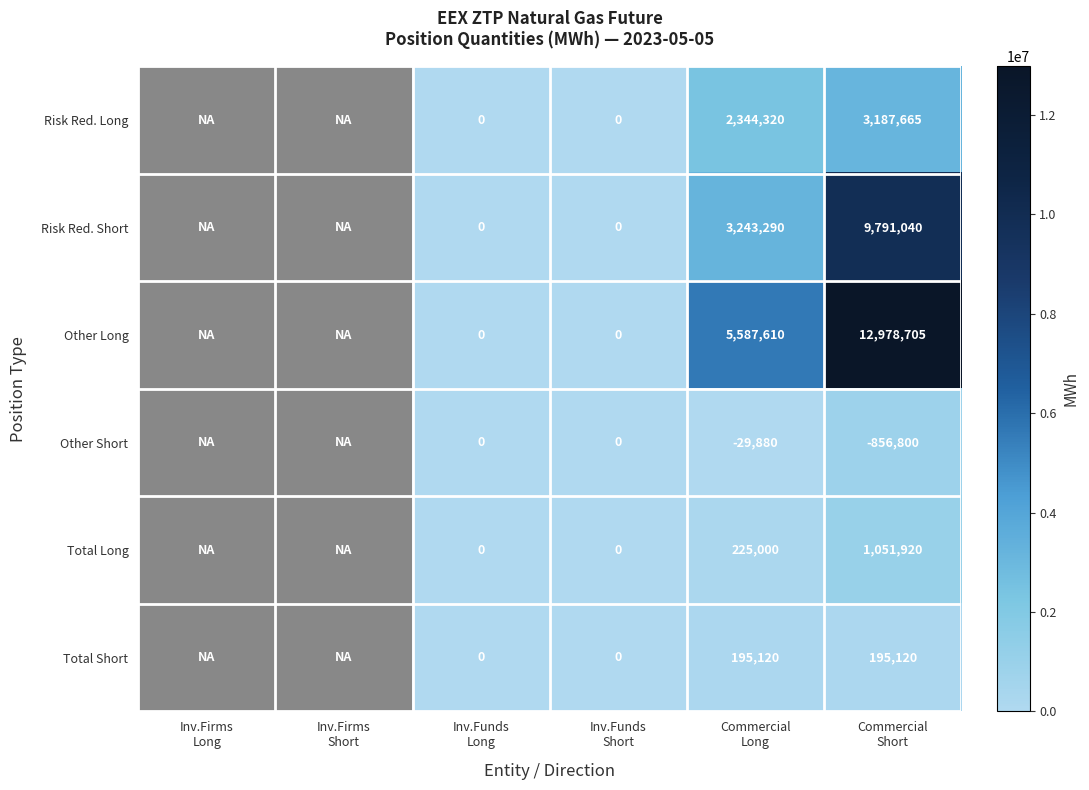

Is the value of Other Short at Inv.Funds Long greater than the value of Risk Red. Long at Inv.Firms Short?

No